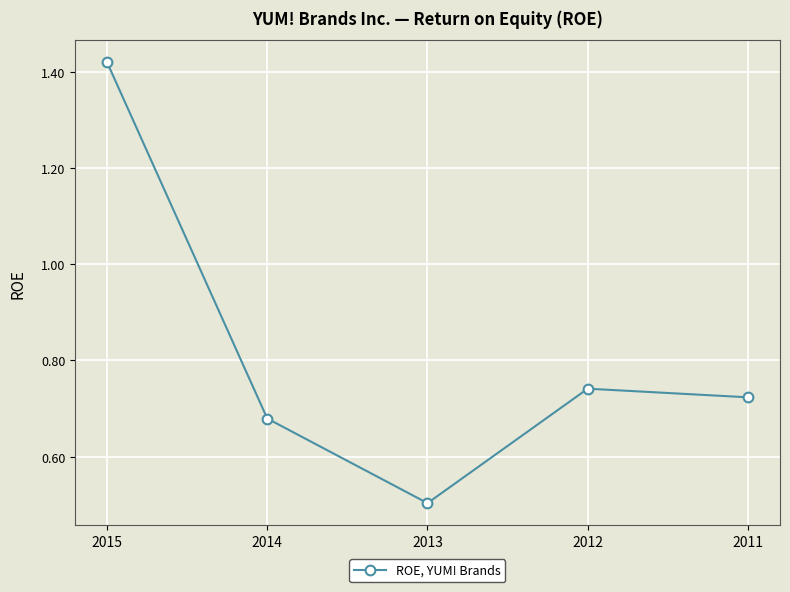

At which label is the value closest to 0?

2013